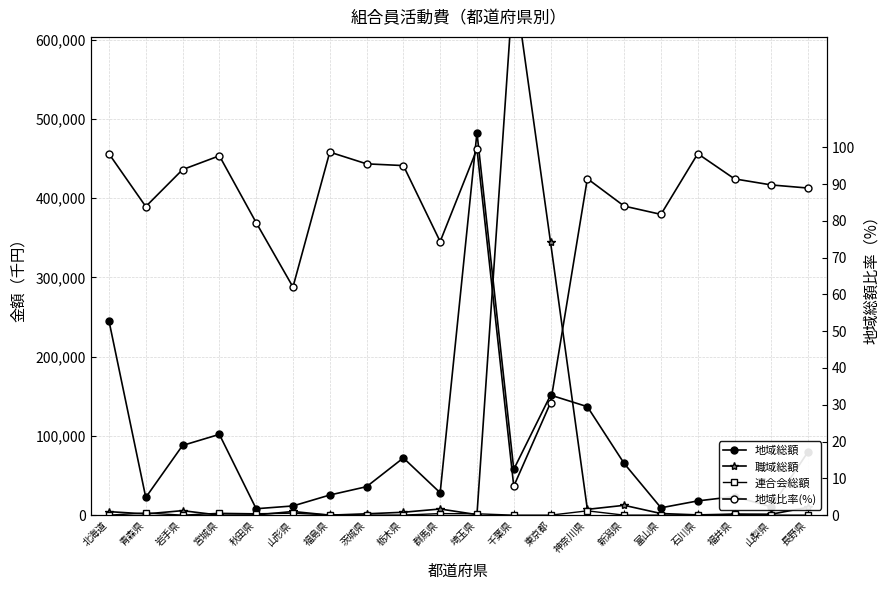

What is the highest value of the 地域比率(%) series?

99.5